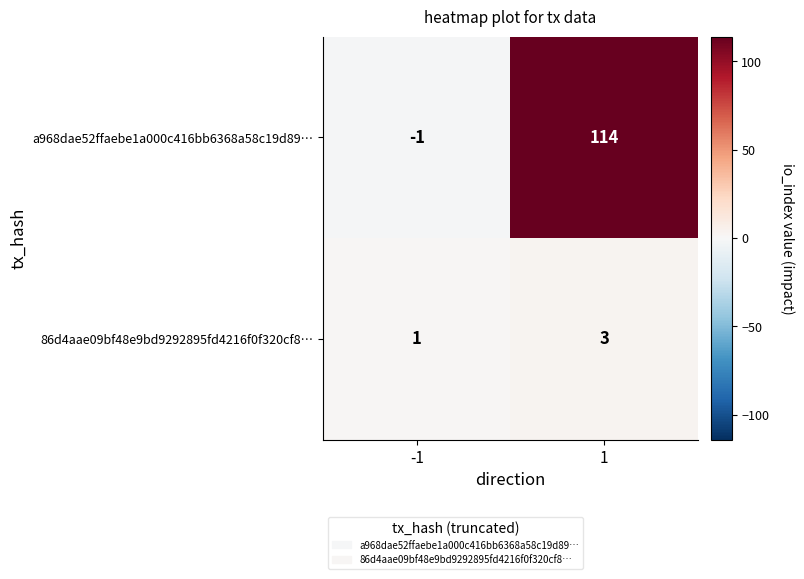

Which series has the widest spread of values?

a968dae52ffaebe1a000c416bb6368a58c19d89…